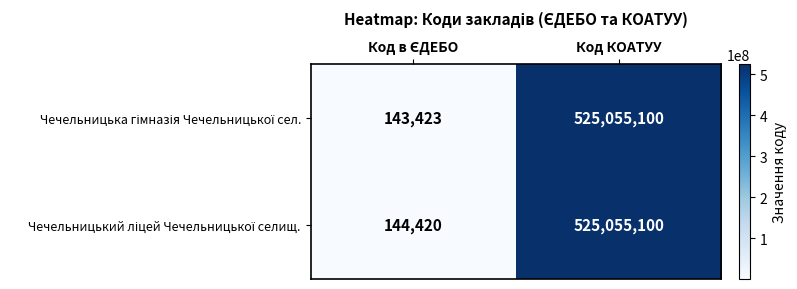

What is the smallest value displayed?

143423